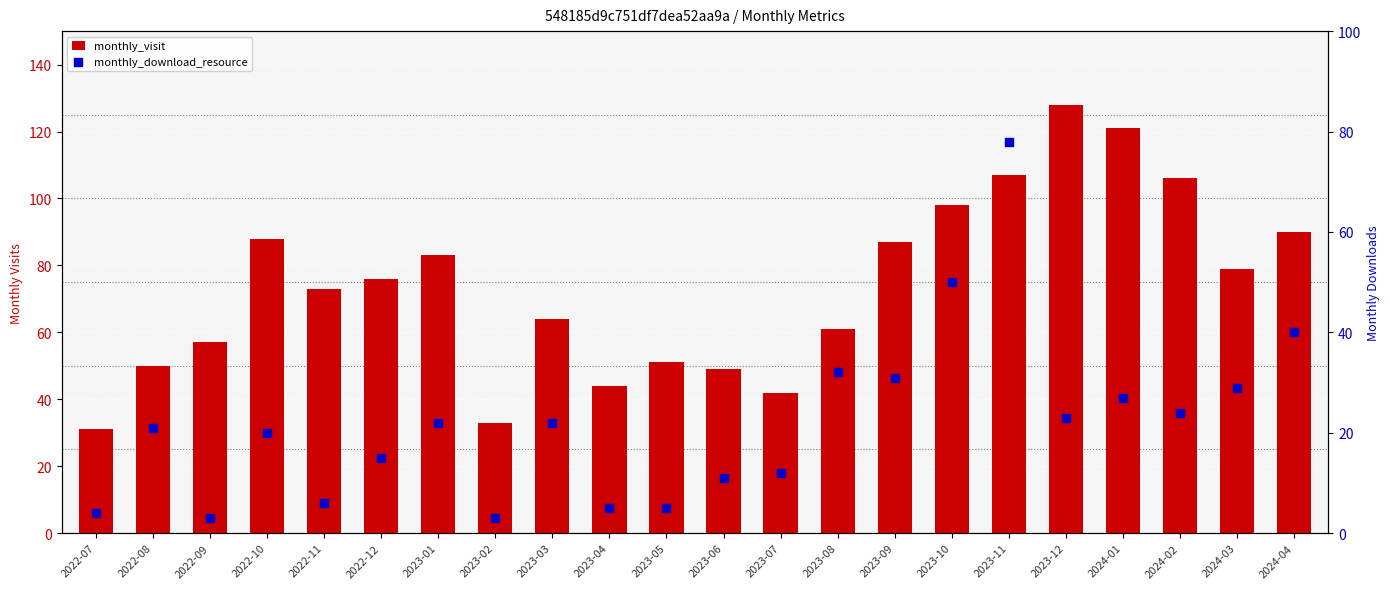

Is the value of monthly_download_resource at 2023-01 greater than the value of monthly_visit at 2023-01?

No